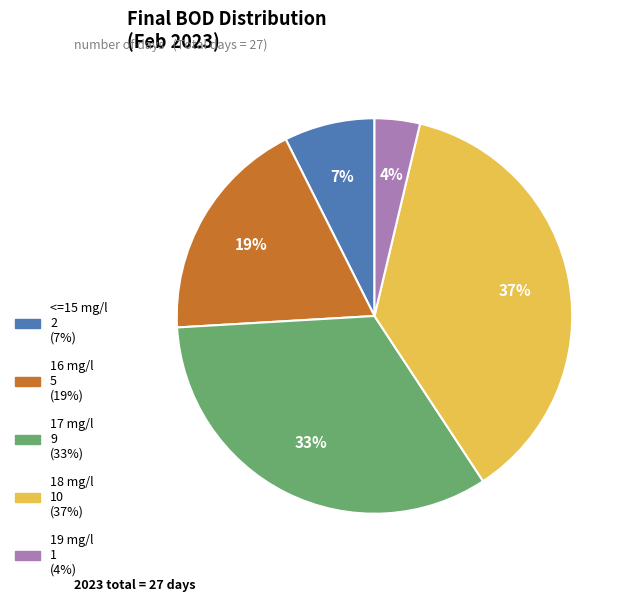

Count the number of slices in the pie.

5